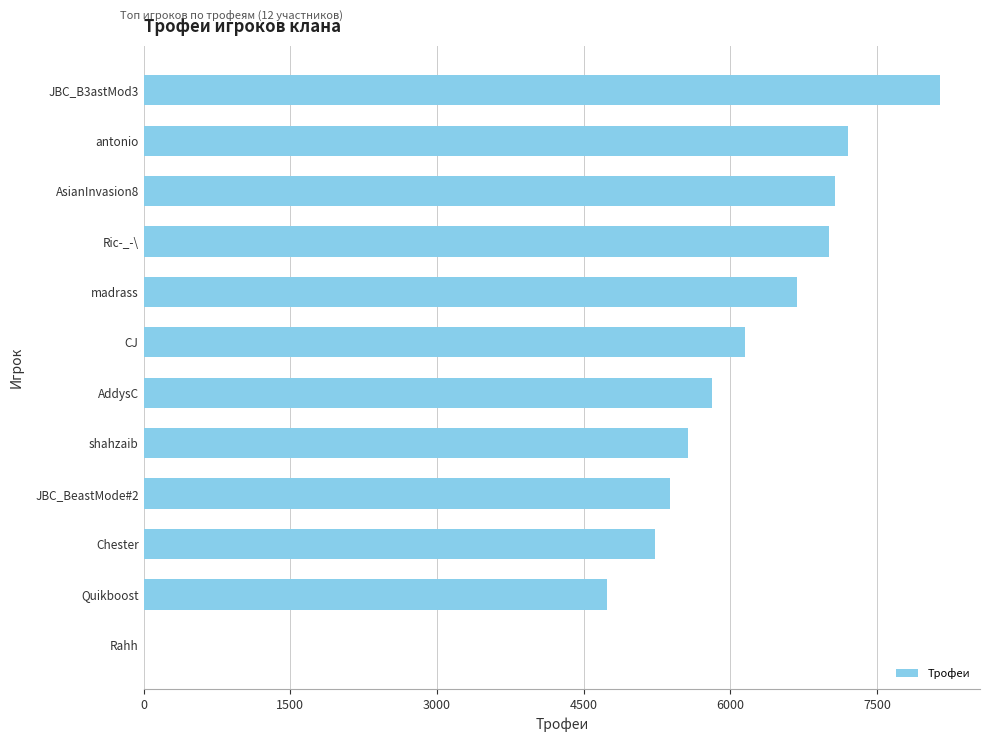

What is the average value?

5750